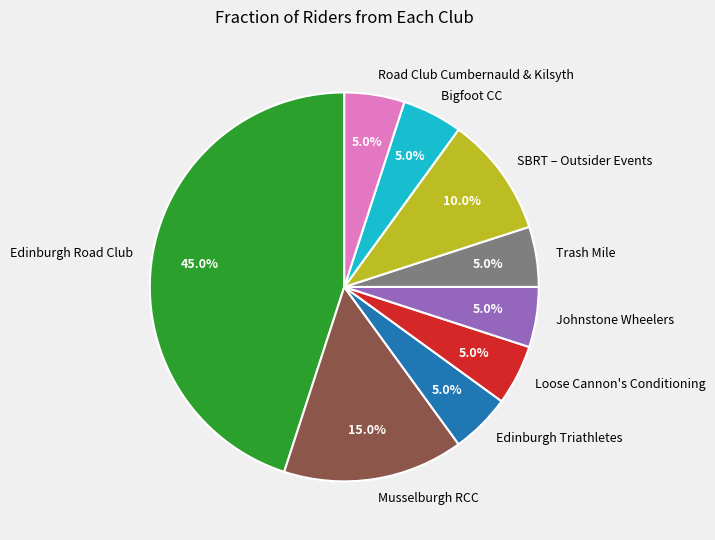

Approximately how many times larger is the value at SBRT – Outsider Events compared to Road Club Cumbernauld & Kilsyth?

2.0